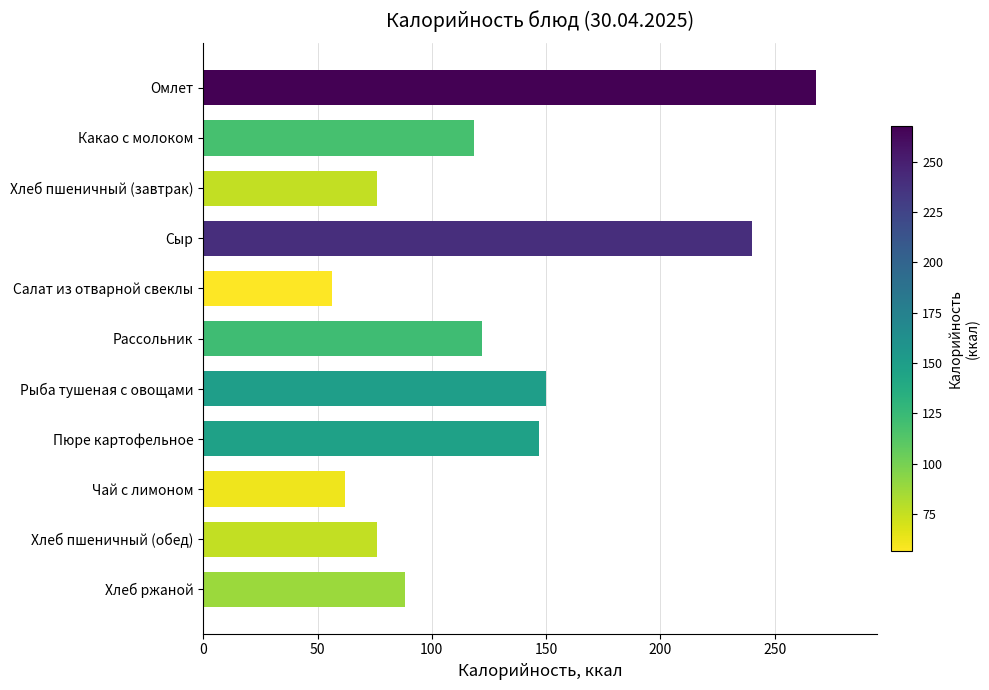

Reading top to bottom, extract all data points from this chart.

267.9	118.6	76.0	240.0	56.3	121.8	150.0	147.0	62.0	76.0	88.4